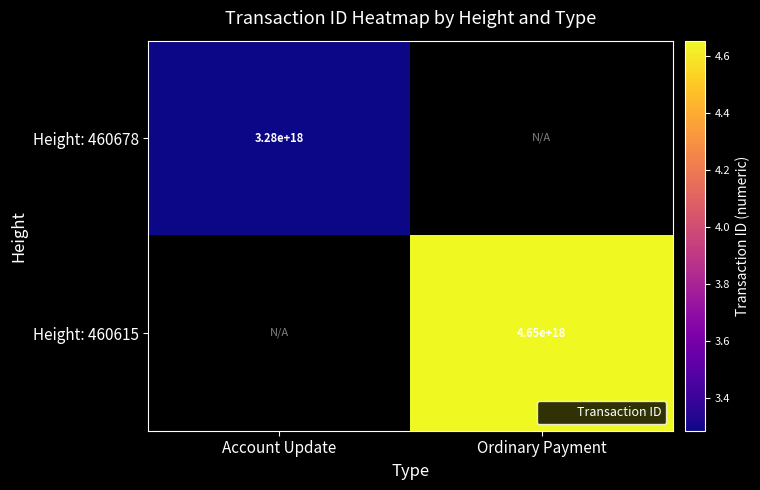

Rank the categories by Height: 460678 value from lowest to highest.

Account Update, Ordinary Payment